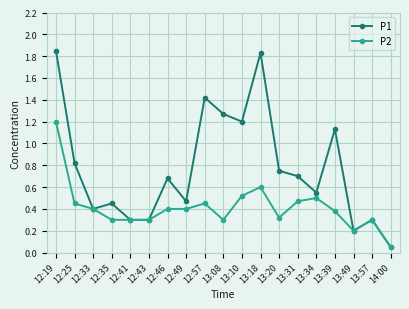

What is the difference between the P2 values at 13:20 and 13:34?

0.2